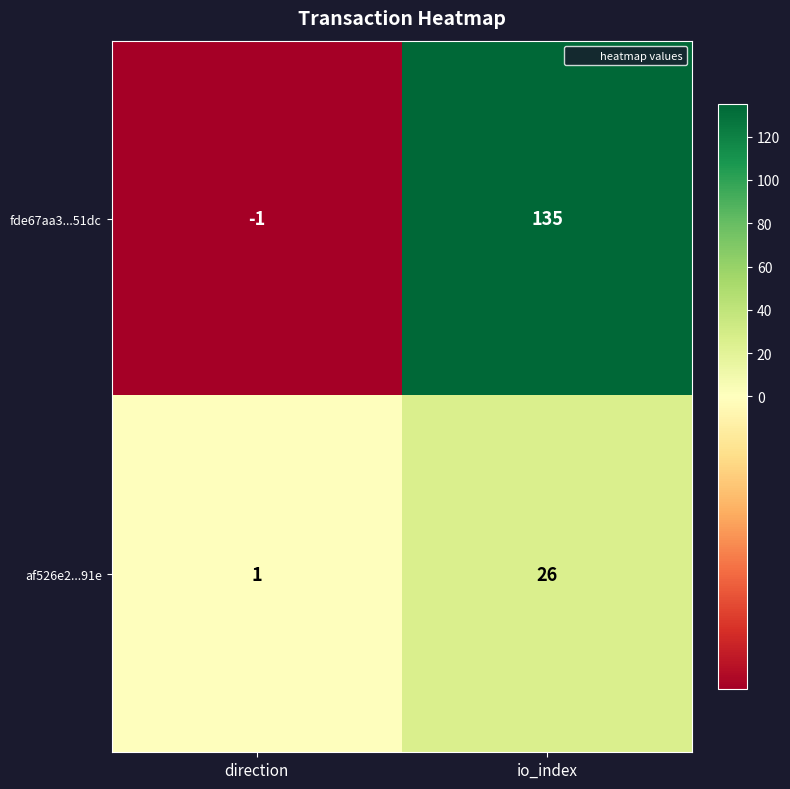

Rank the series by their maximum value, from lowest to highest.

af526e2...91e, fde67aa3...51dc